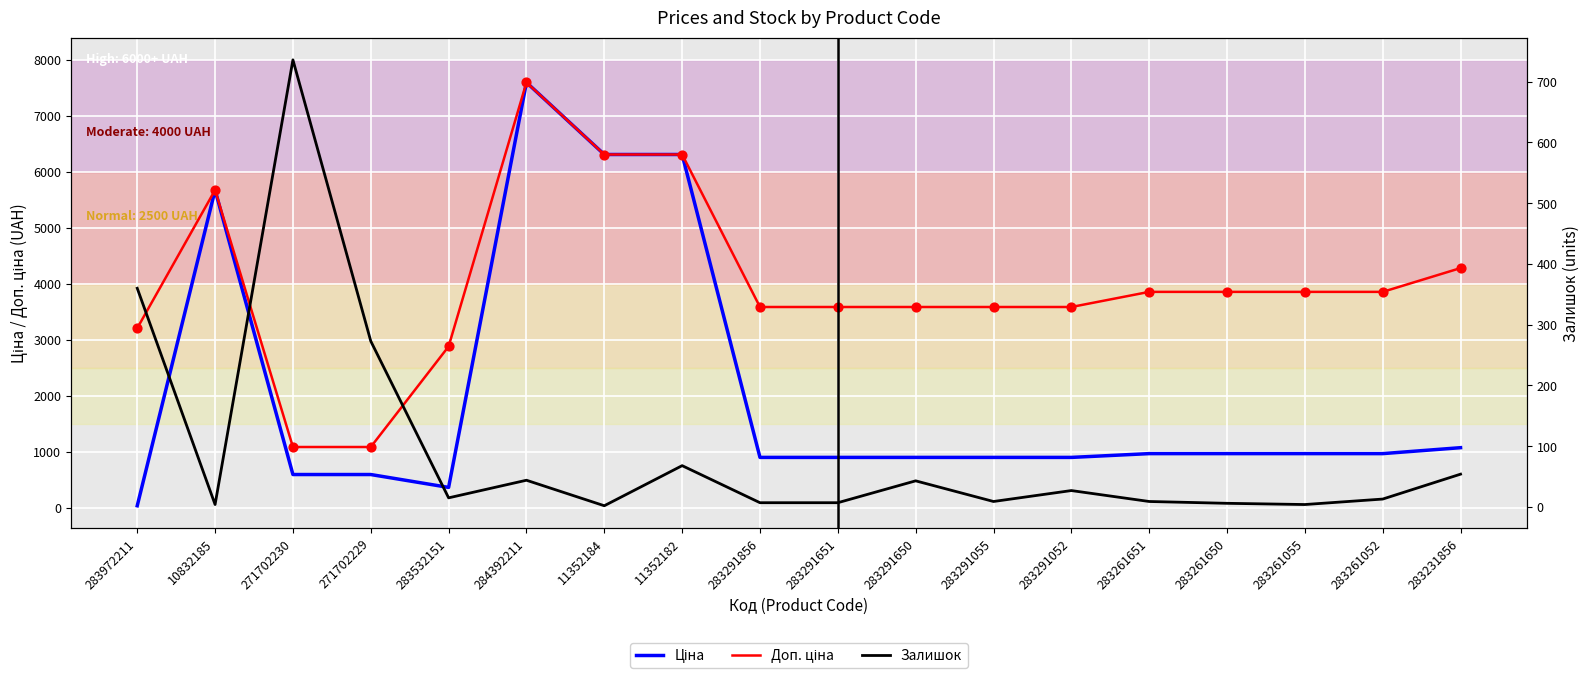

What are all the series names shown in the legend?

Ціна, Доп. ціна, Залишок